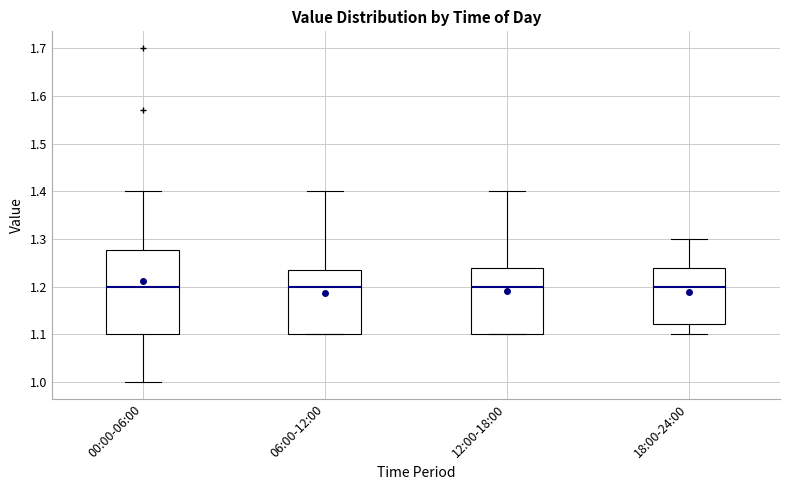

Where does the median line of the box for 18:00-24:00 sit on the y-axis? The values are not printed on the chart, so give them approximately, as read against the axis.

1.20